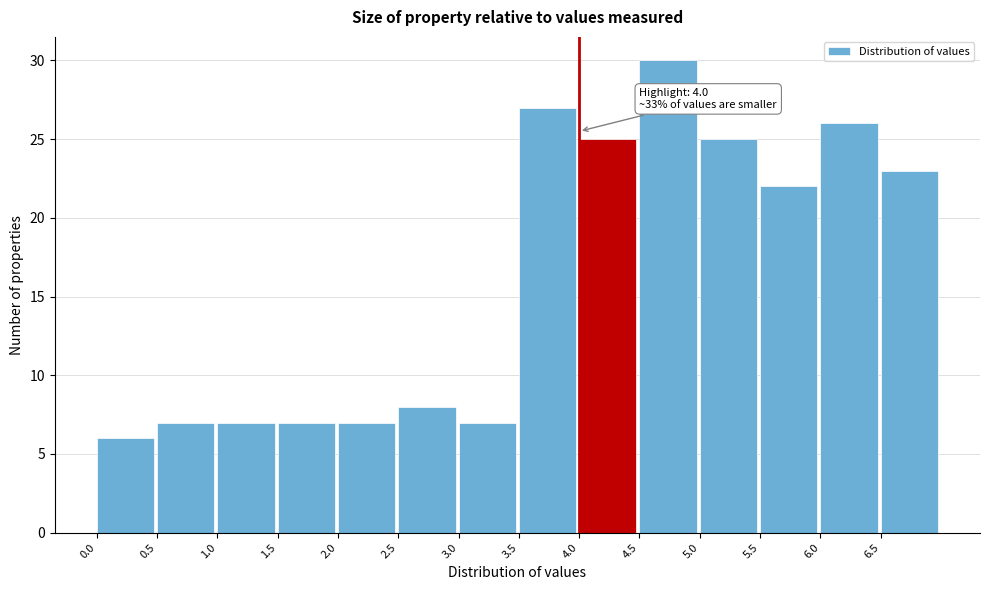

Over which range of the x-axis is the bar tallest?

4.5 to 5.0